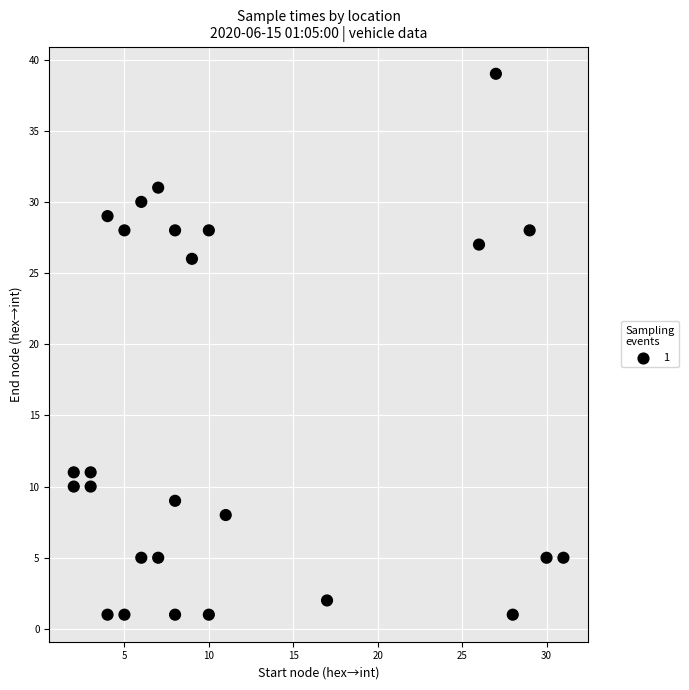

What is the range of X values (max minus min)?

29